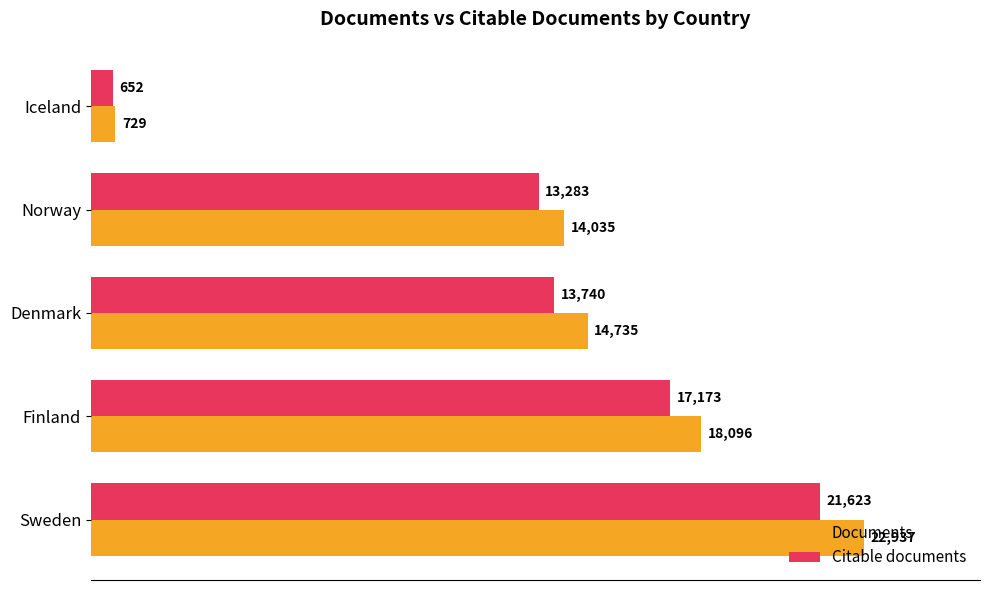

At Iceland, list the series in order from smallest to largest.

Citable documents, Documents